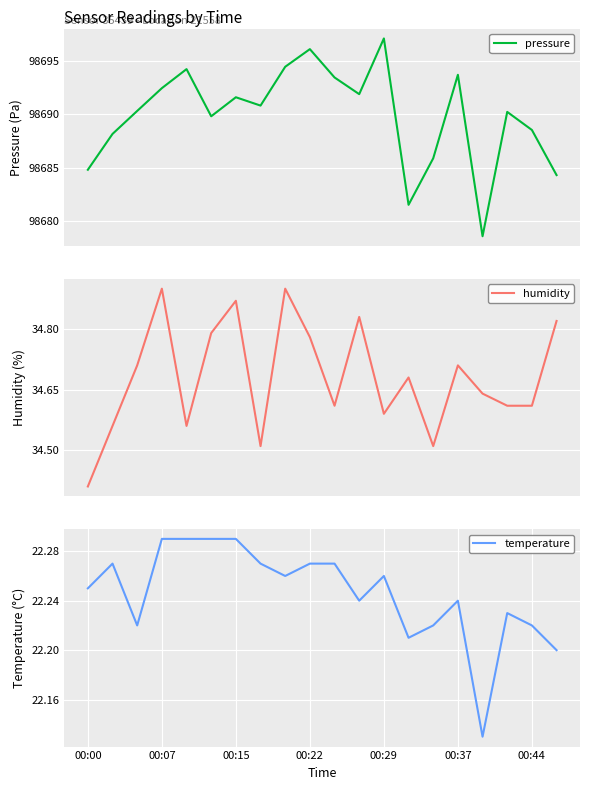

What is the lowest value of the pressure series?

98678.6